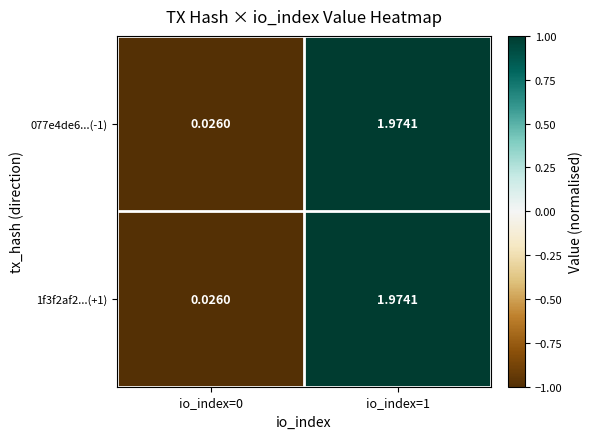

Which category has the highest value across all series?

io_index=1